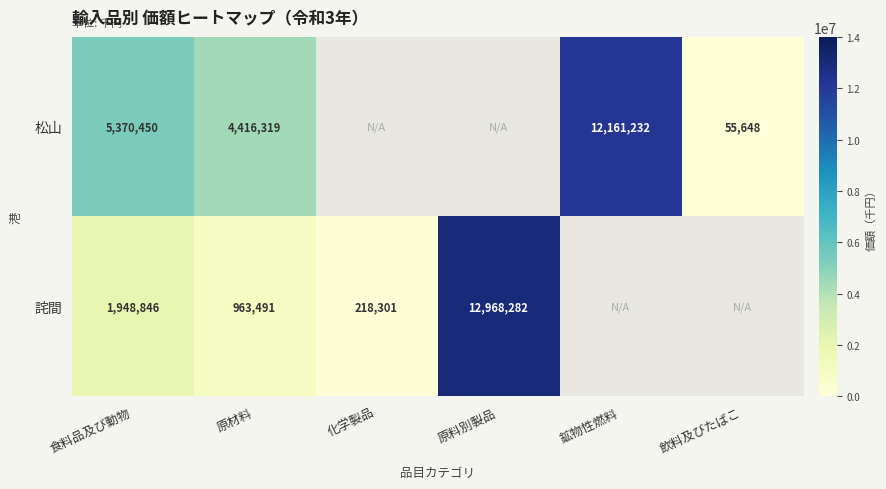

What is the minimum value shown in the chart?

55648.0